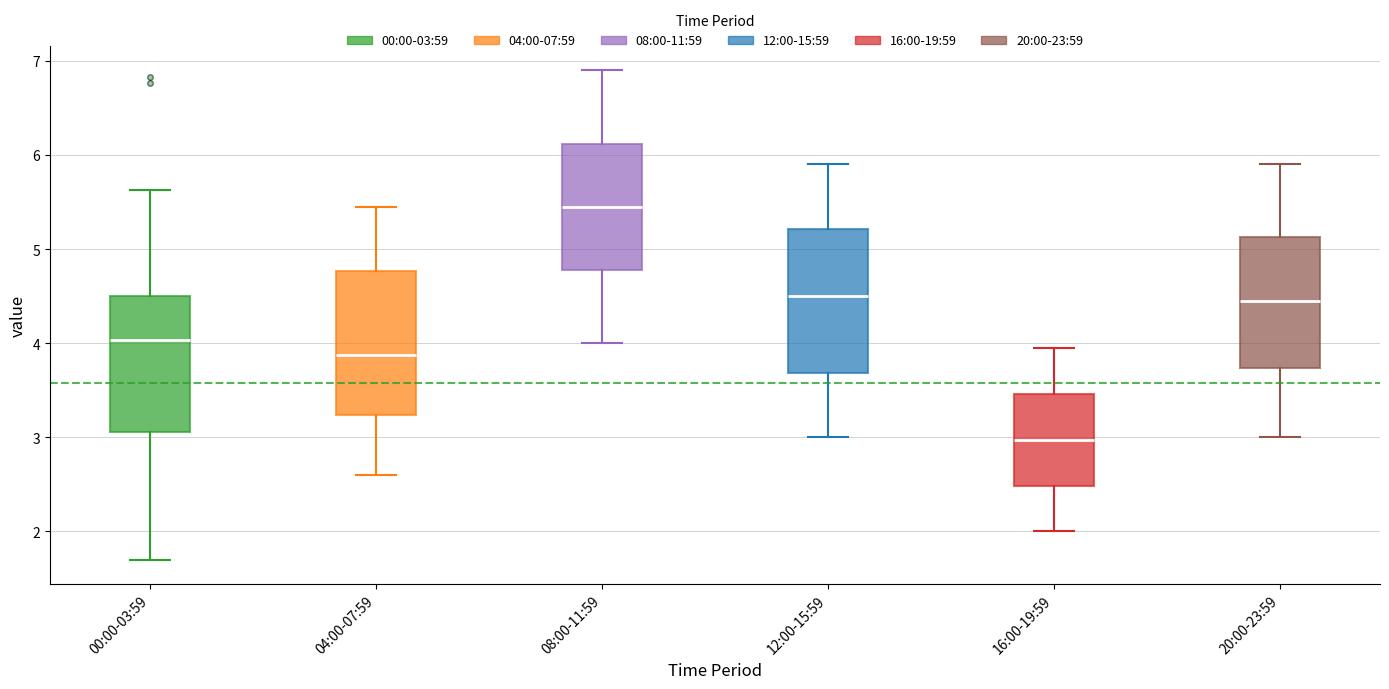

Which box's median line is the highest?

08:00-11:59